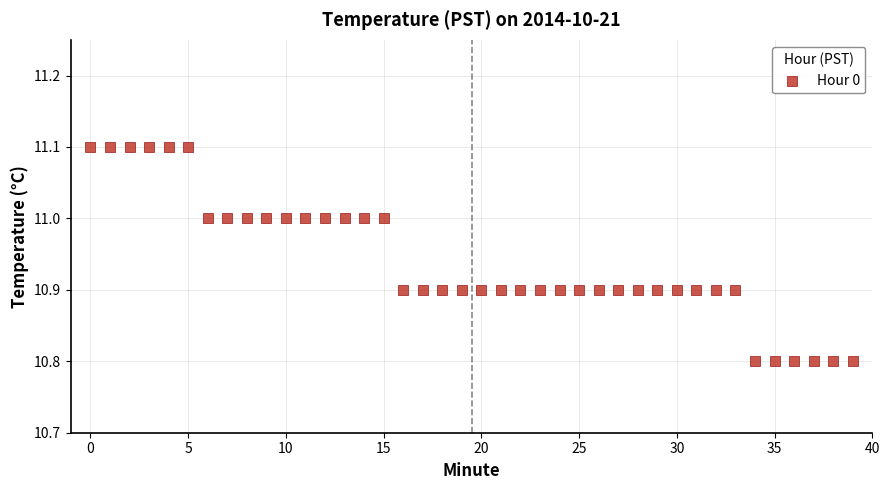

What is the range of Y values (max minus min)?

0.3